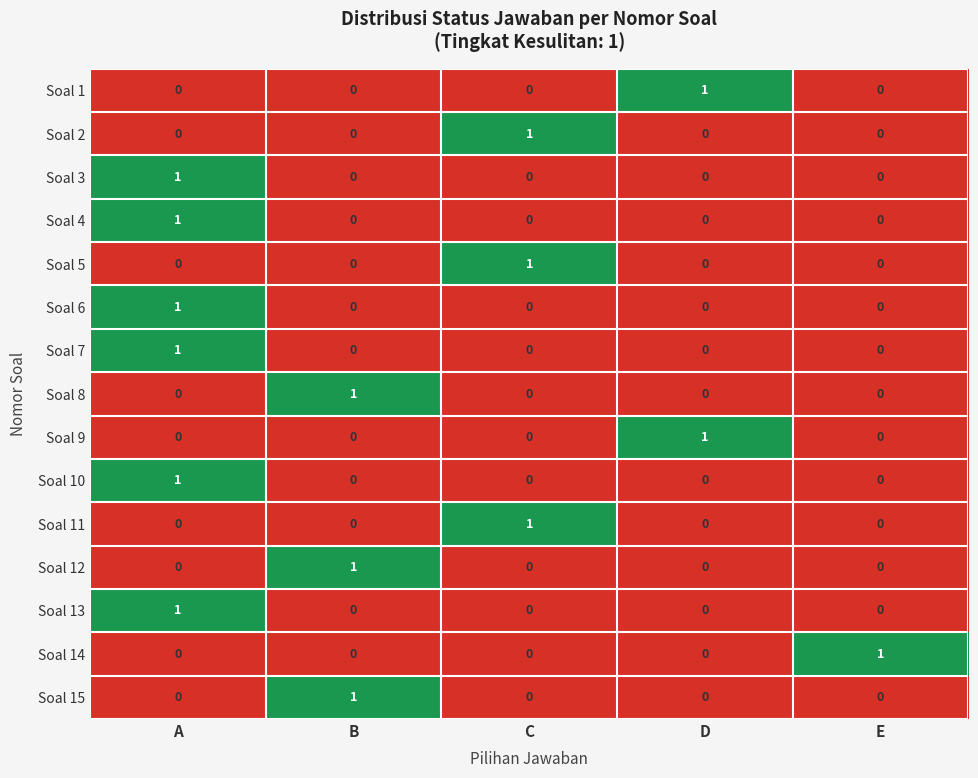

True or false: Soal 8 has a value of 0 at E.

True